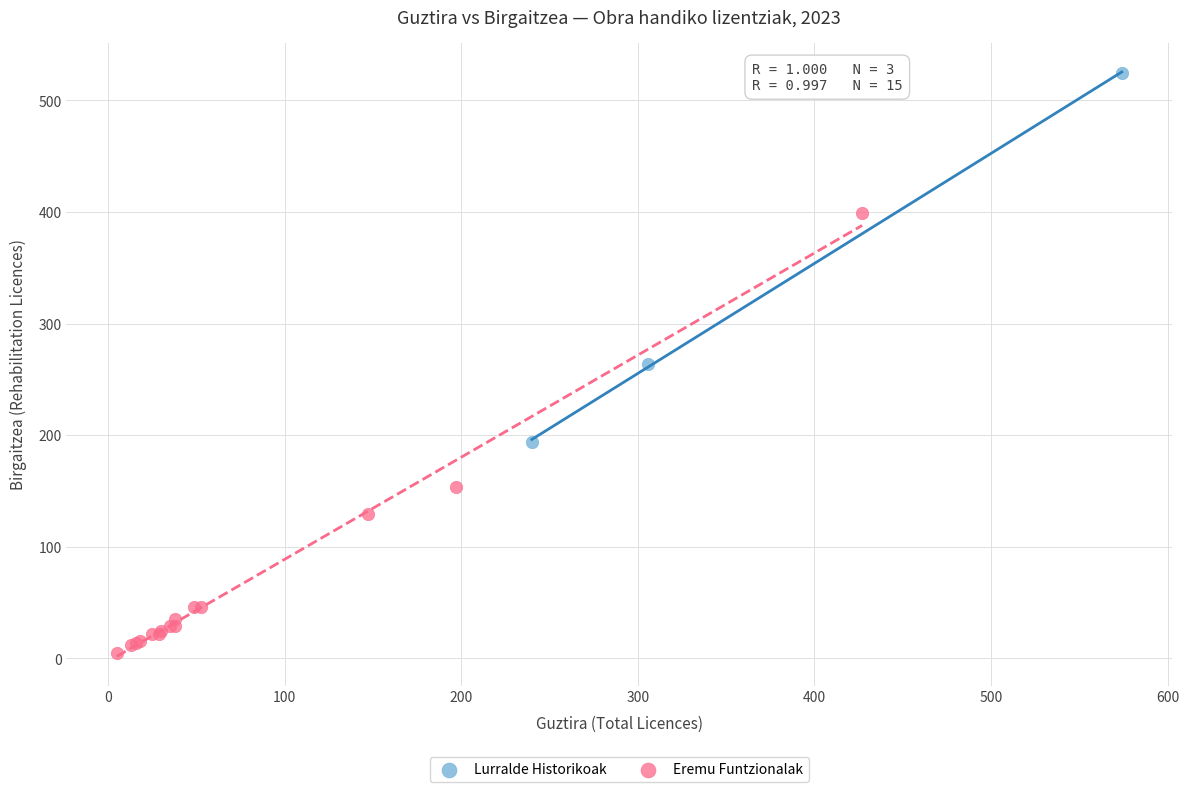

Which series has the largest Y range (max minus min)?

Eremu Funtzionalak